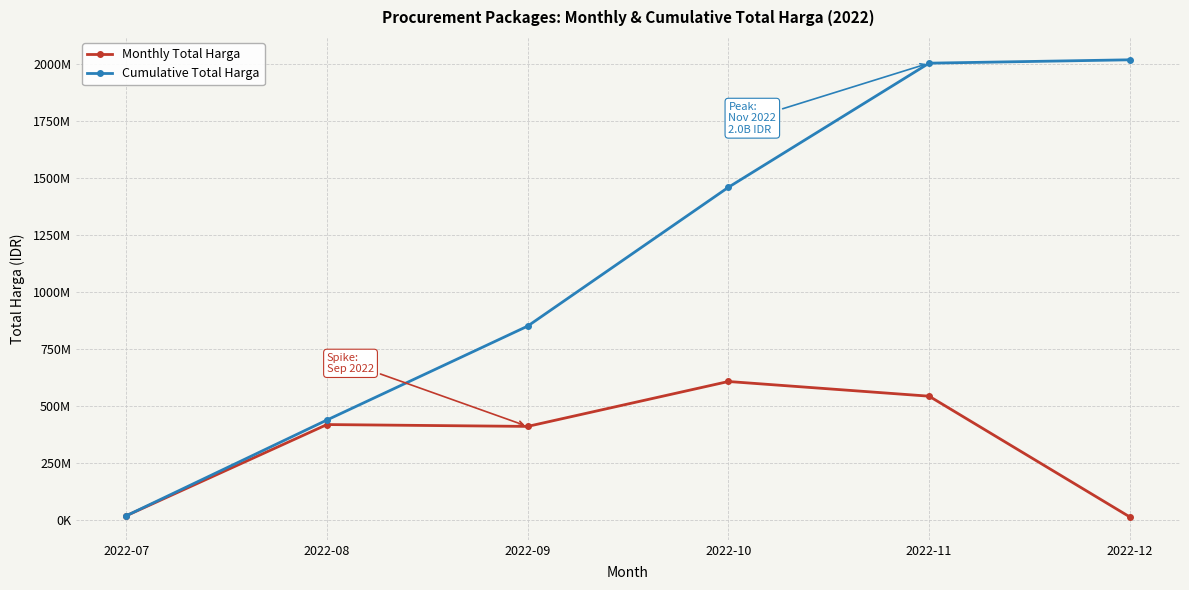

Which has a higher value, 2022-12 or 2022-07?

2022-07